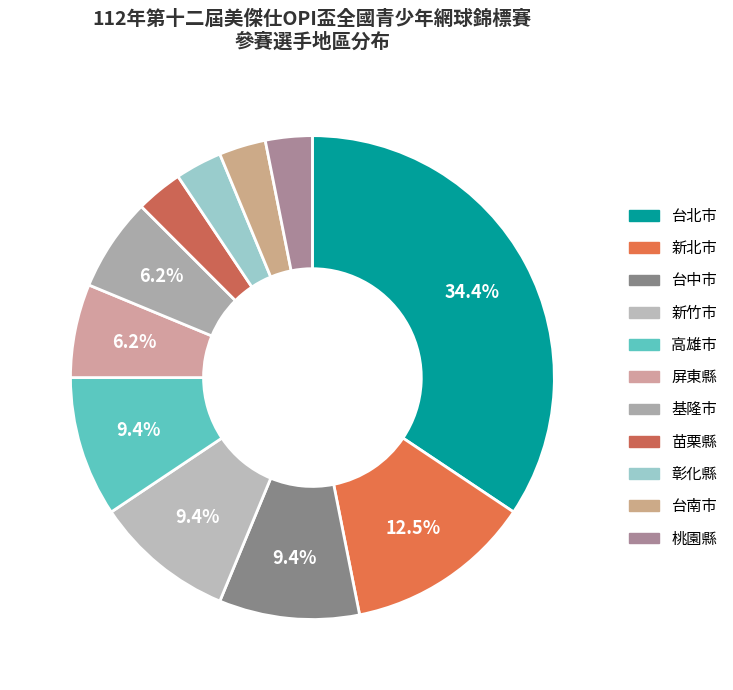

Which has a higher value, 桃園縣 or 台中市?

台中市